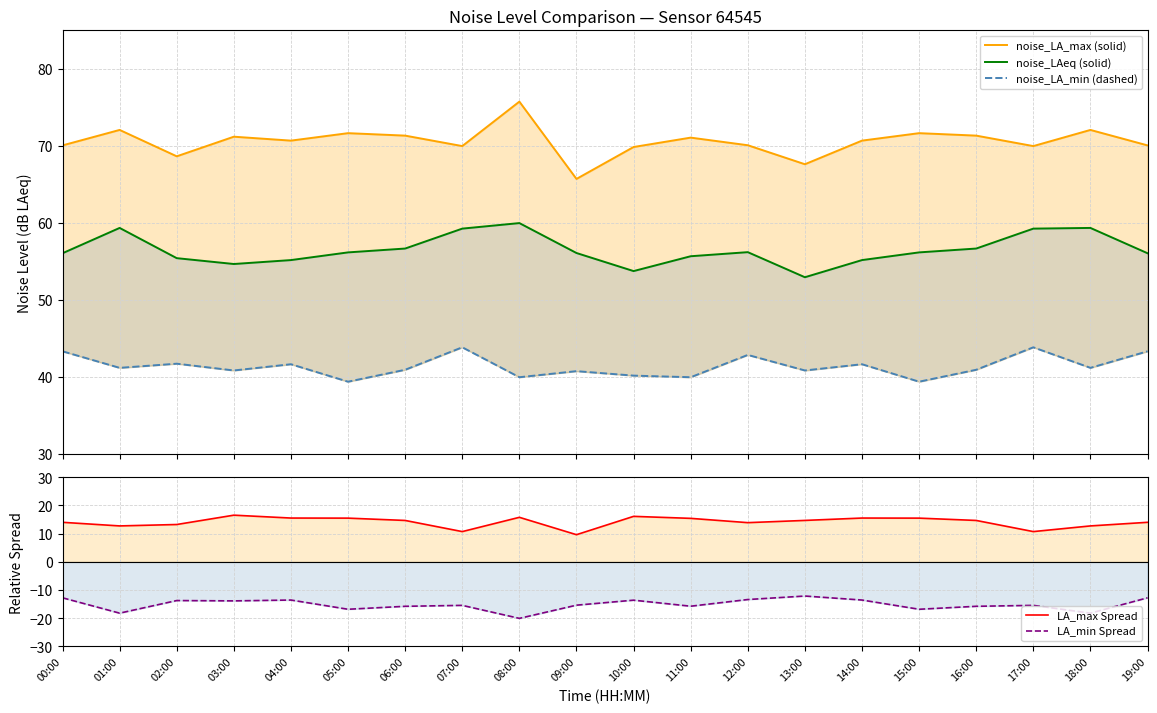

What is the highest value of the LA_max Spread series?

16.5